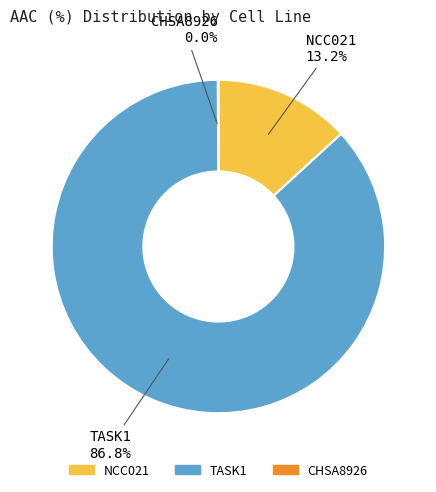

To the nearest percent, what portion does TASK1 represent?

87%